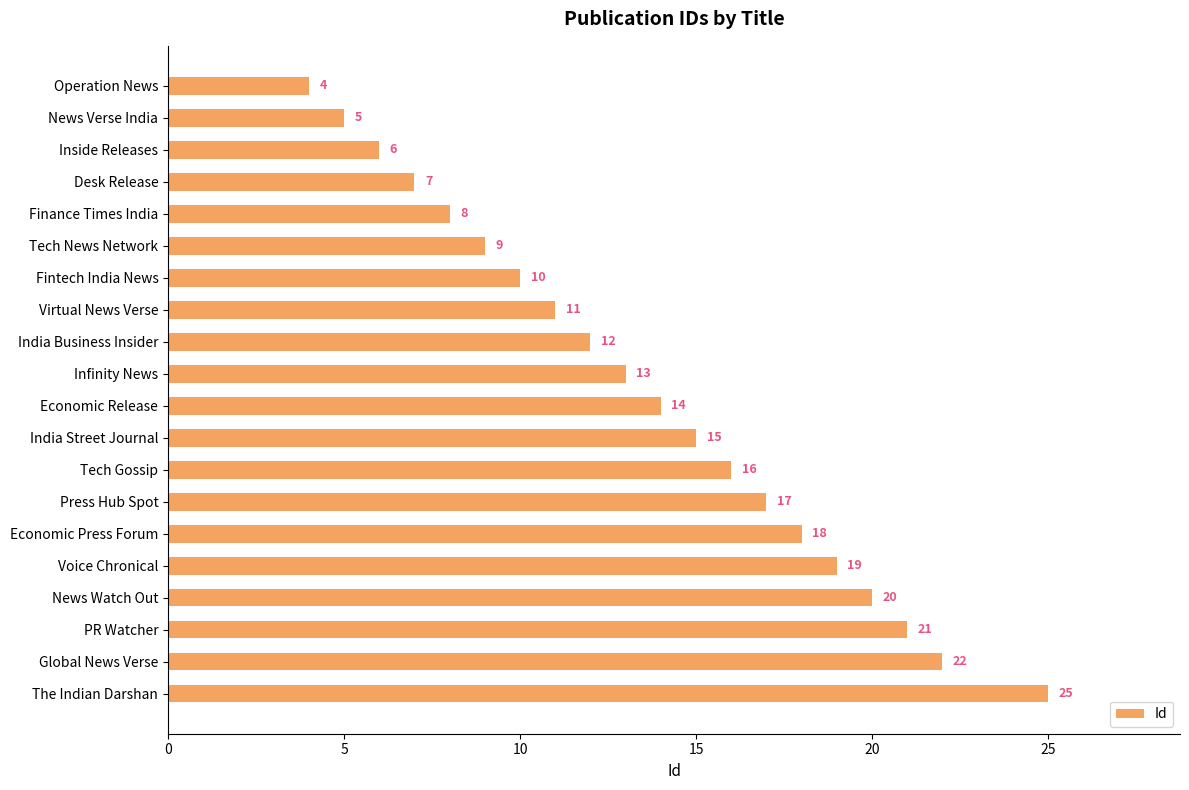

What is the change in value from News Verse India to Virtual News Verse?

+6